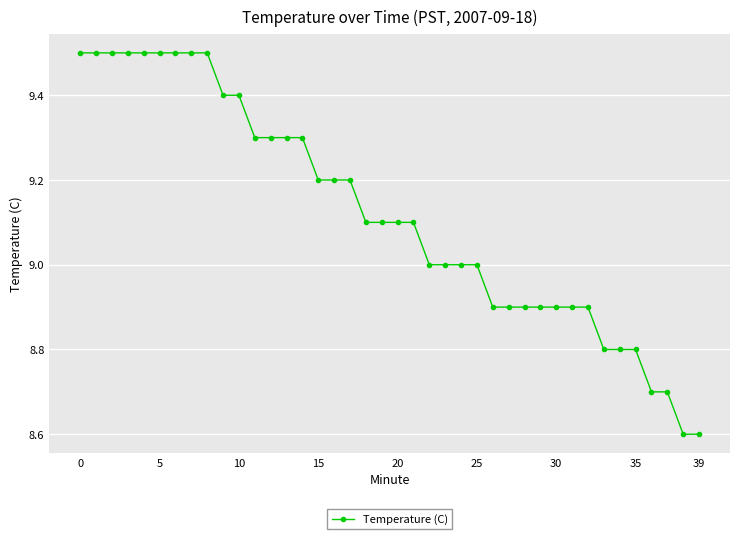

How many values are between 8 and 9?

18